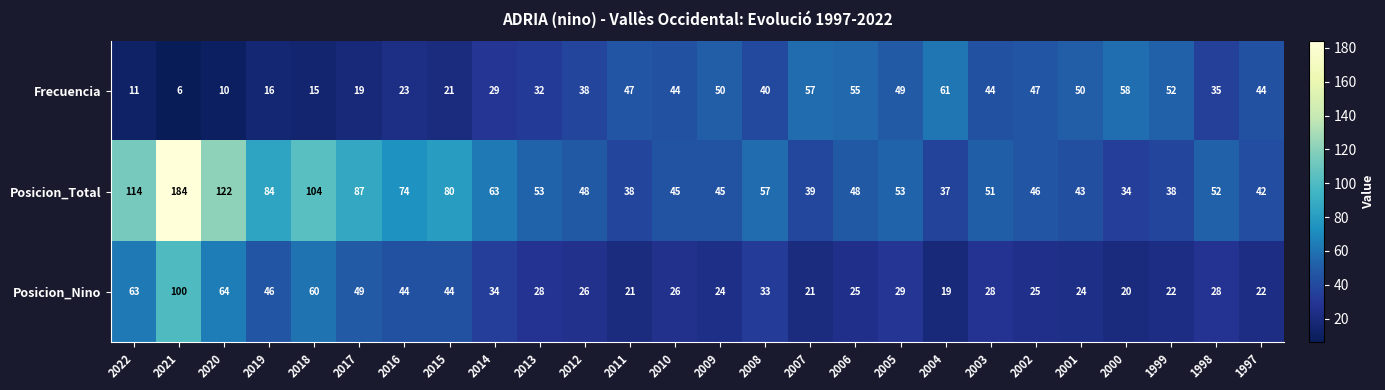

What is the difference between the highest and lowest values at 2007?

36